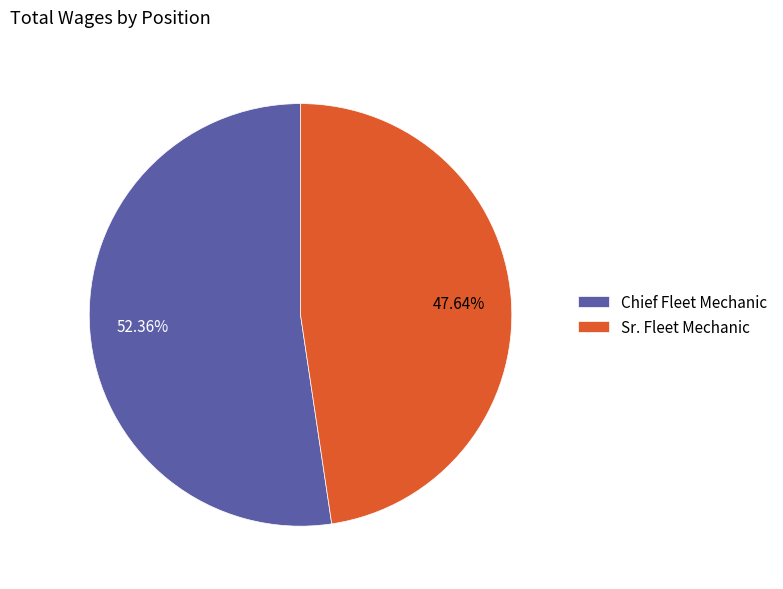

Which category has the smallest portion of the pie?

Sr. Fleet Mechanic